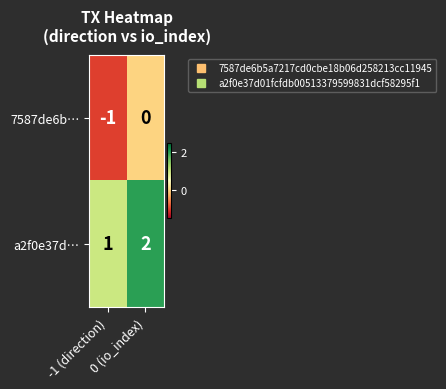

What is the sum of all a2f0e37d… values?

3